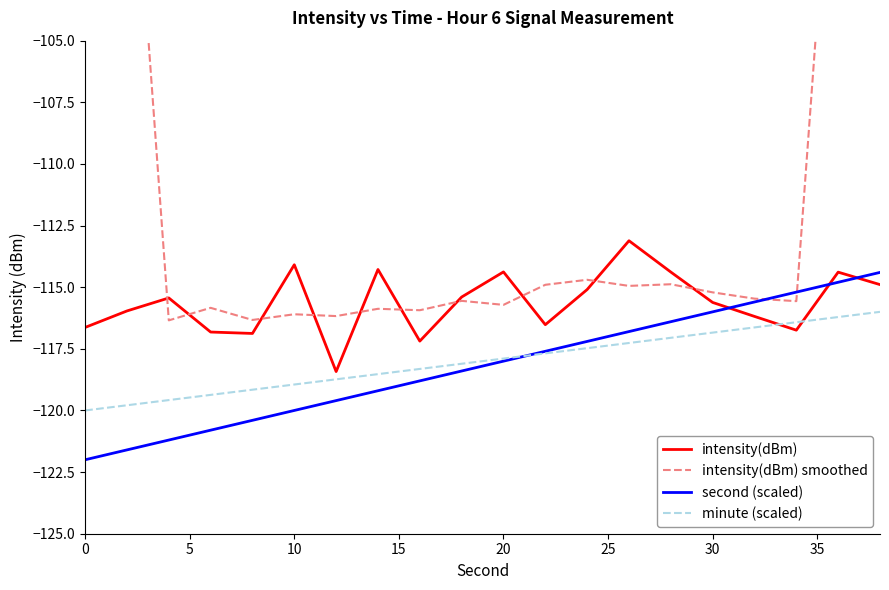

How many intersections are there between second (scaled) and intensity(dBm)?

3